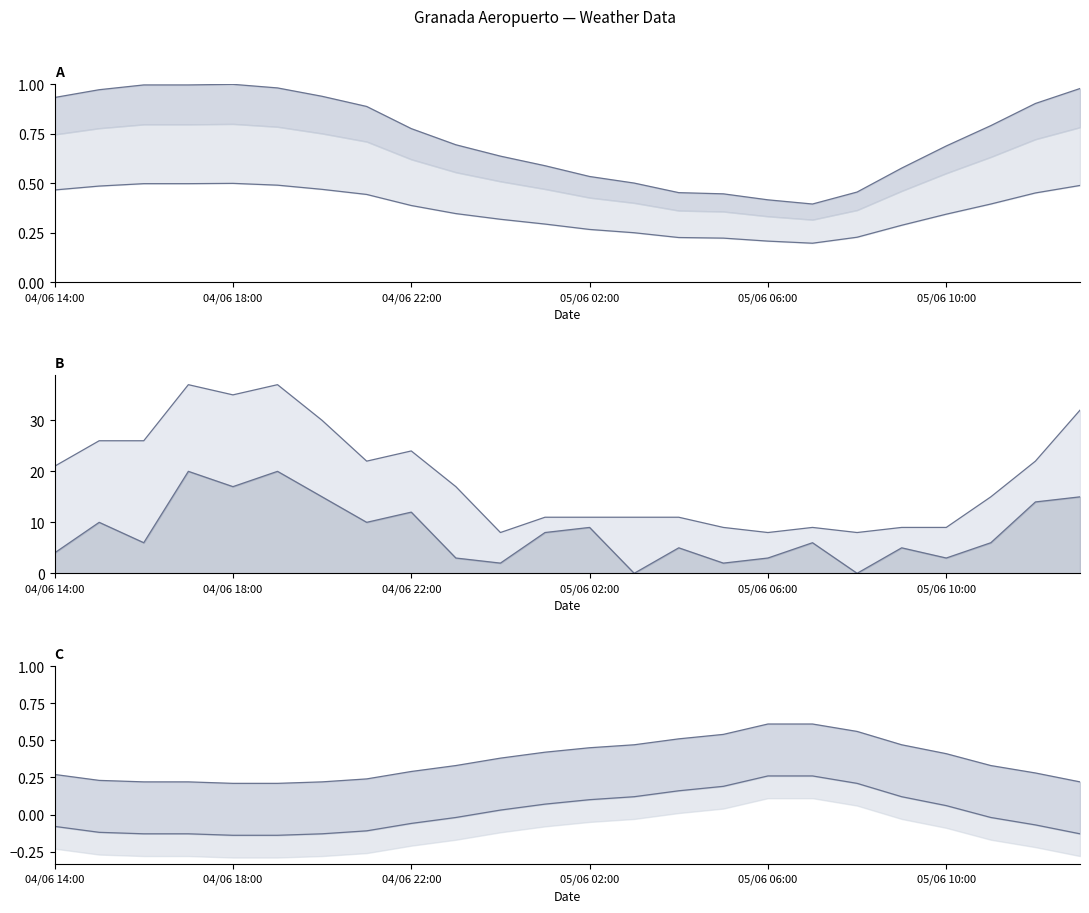

At which category does Ratxa (km/h) reach its first local peak?

04/06 17:00